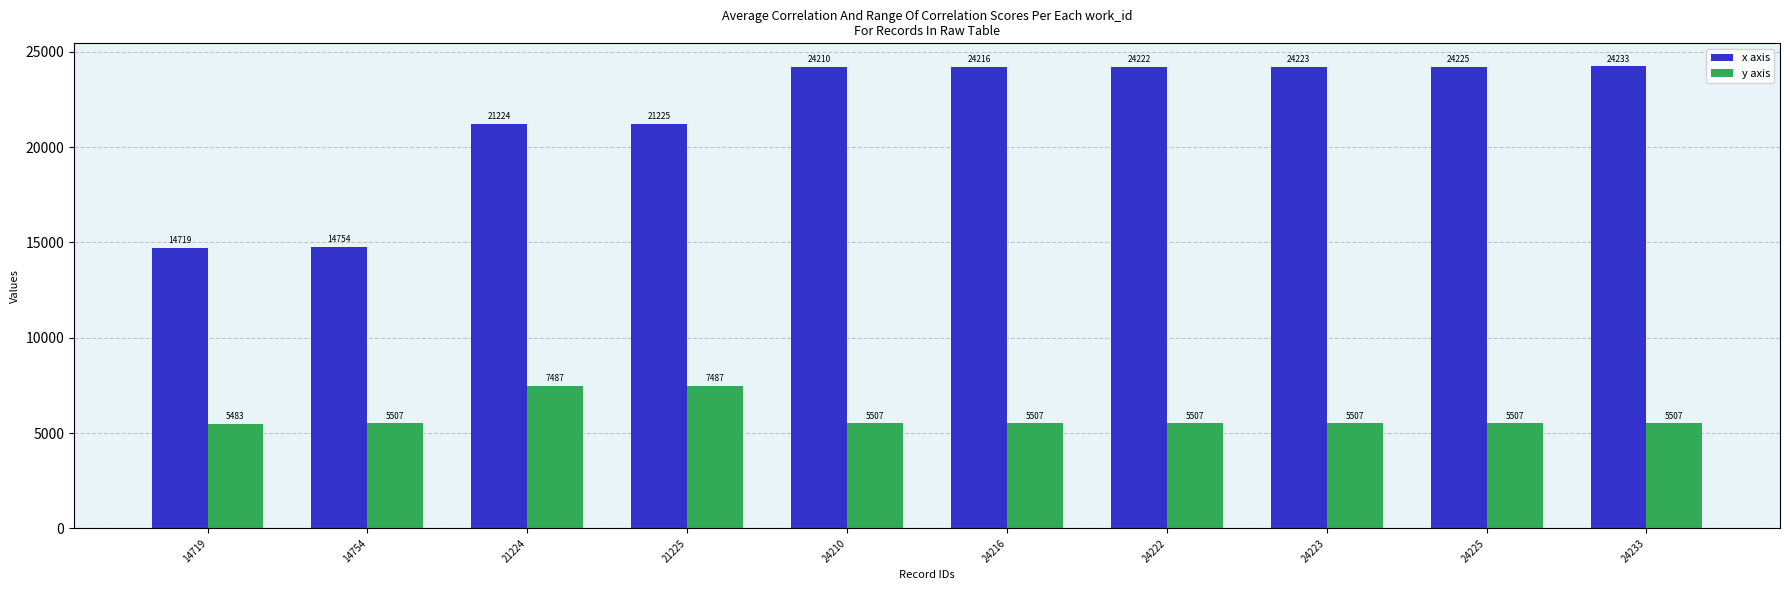

At which category is the sum across all series the highest?

24233